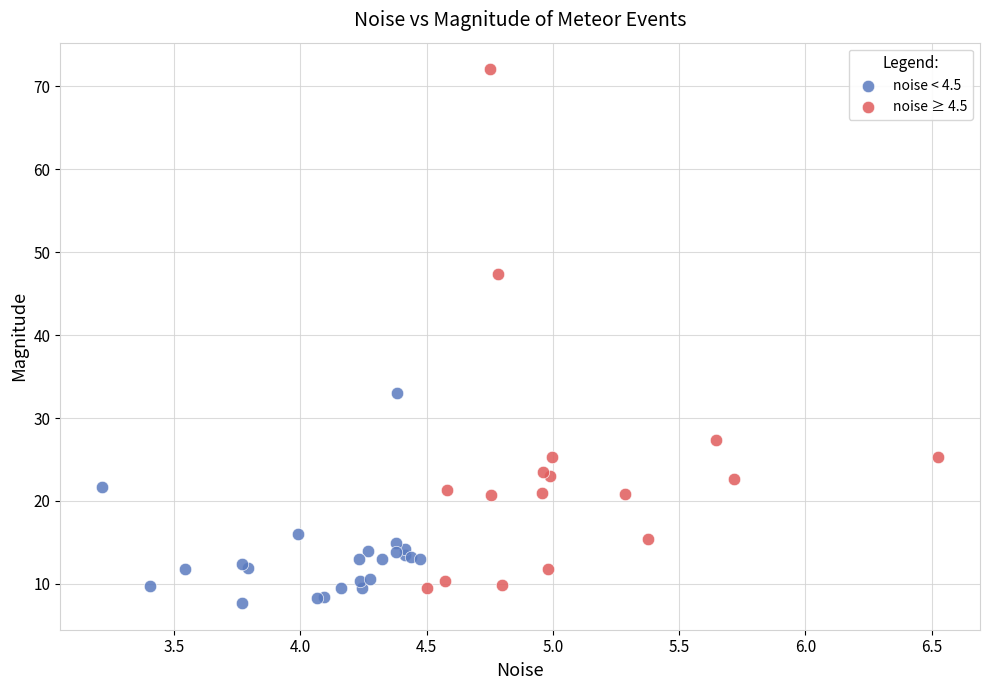

Which series has the widest spread of Y values?

noise ≥ 4.5